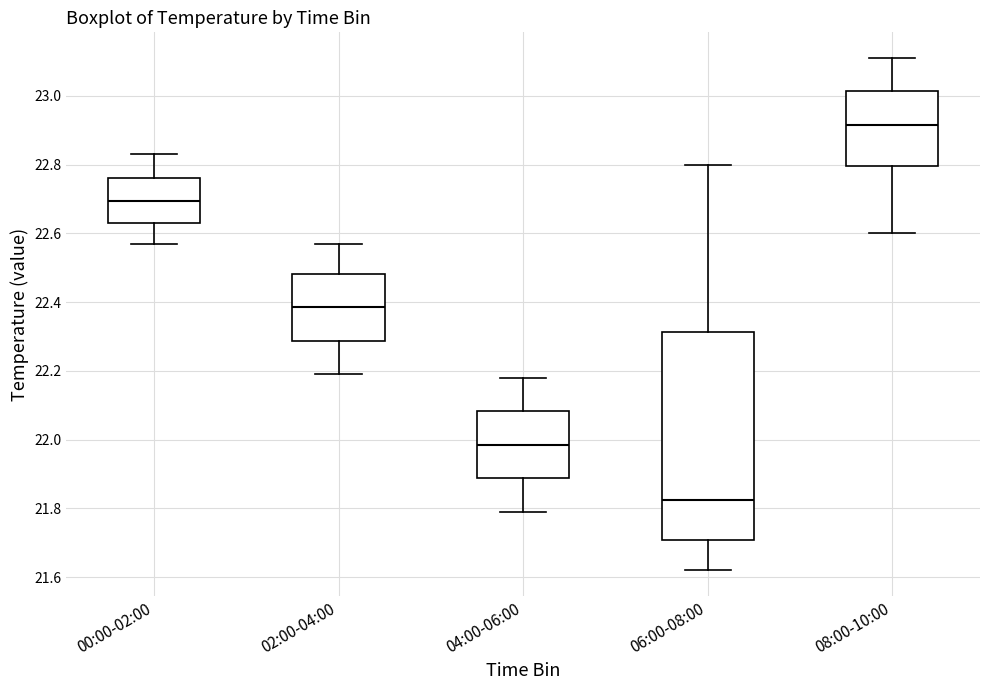

Reading left to right, read every box against the y-axis: the position of its median line, the range the box covers, and the ends of its whiskers. The values are not printed on the chart, so give them approximately, as read against the axis.

00:00-02:00: median 22.70, box 22.64 to 22.76, whiskers 22.58 to 22.84
02:00-04:00: median 22.38, box 22.28 to 22.48, whiskers 22.20 to 22.58
04:00-06:00: median 21.98, box 21.88 to 22.08, whiskers 21.80 to 22.18
06:00-08:00: median 21.82, box 21.70 to 22.32, whiskers 21.62 to 22.80
08:00-10:00: median 22.92, box 22.80 to 23.02, whiskers 22.60 to 23.12